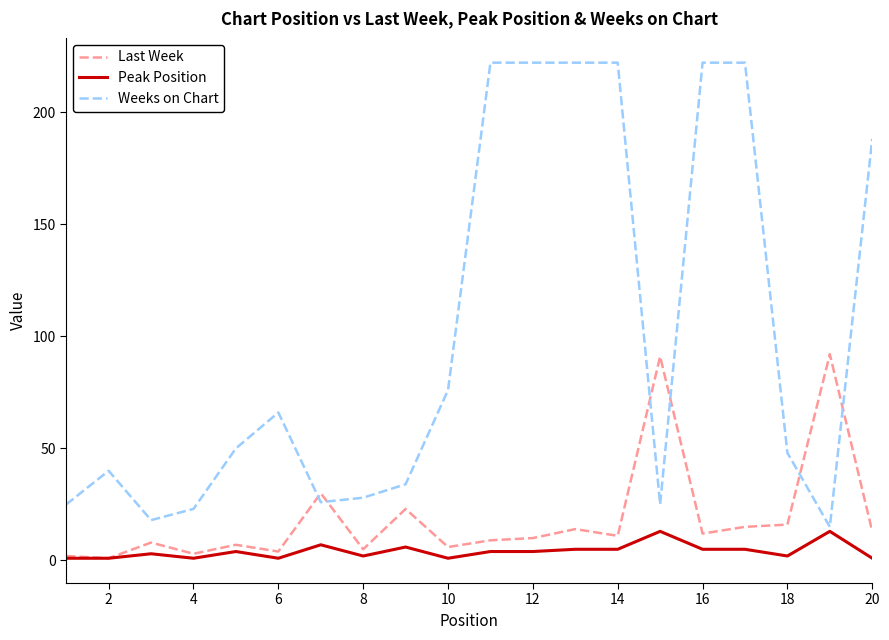

What is the difference between the second highest and second lowest values in the Weeks on Chart series?

204